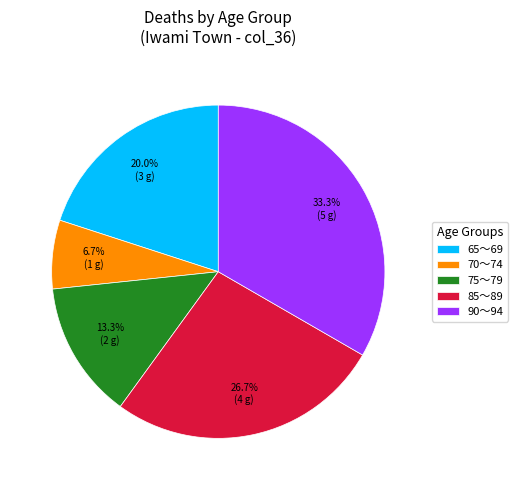

Rank the categories by value from highest to lowest.

90～94, 85～89, 65～69, 75～79, 70～74